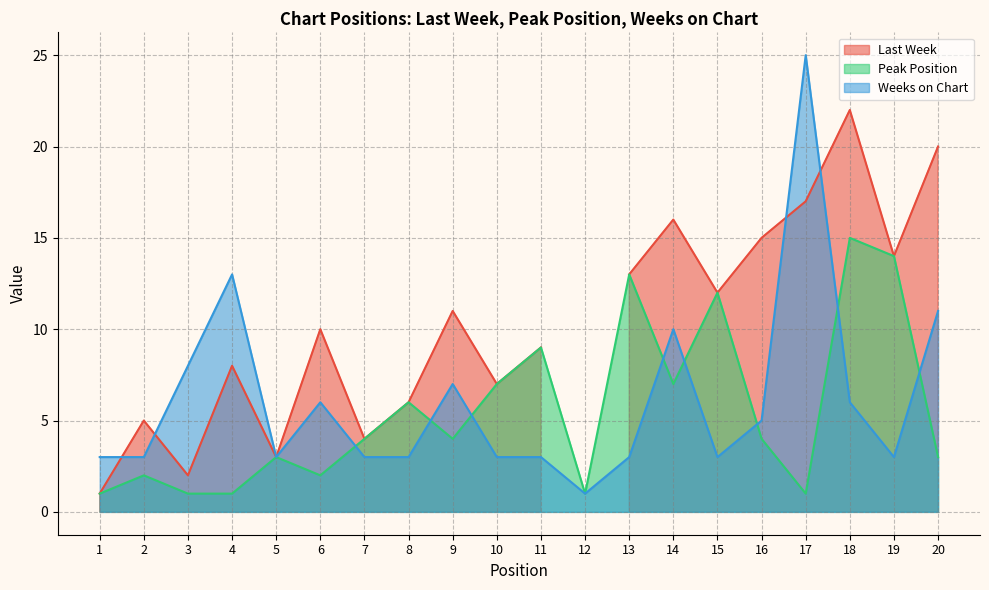

Where is Peak Position nearest to the value 8?

10